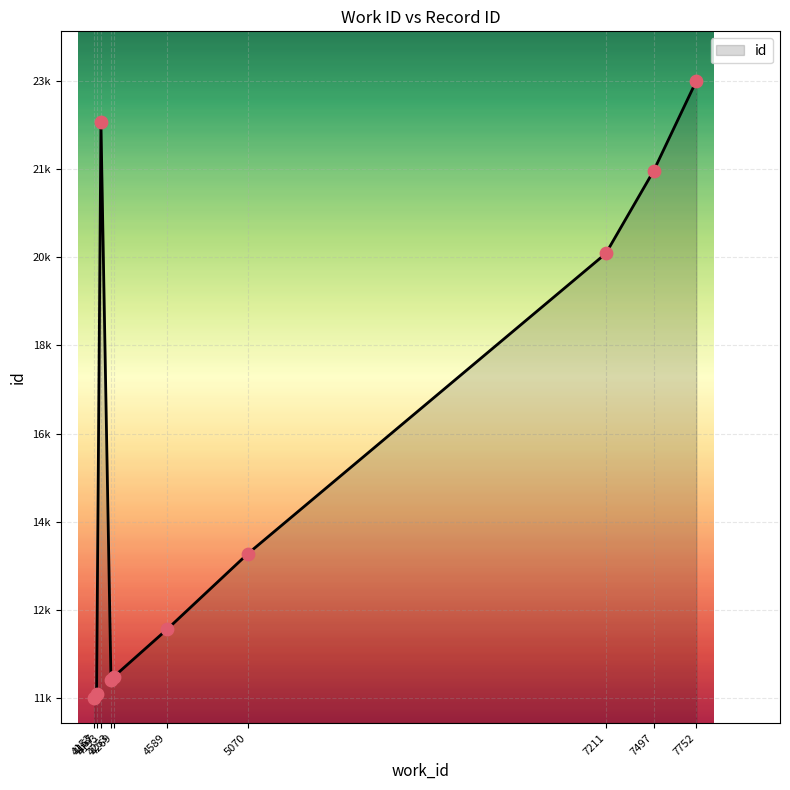

What is the ratio of the value at 7497 to the value at 4589?

1.8